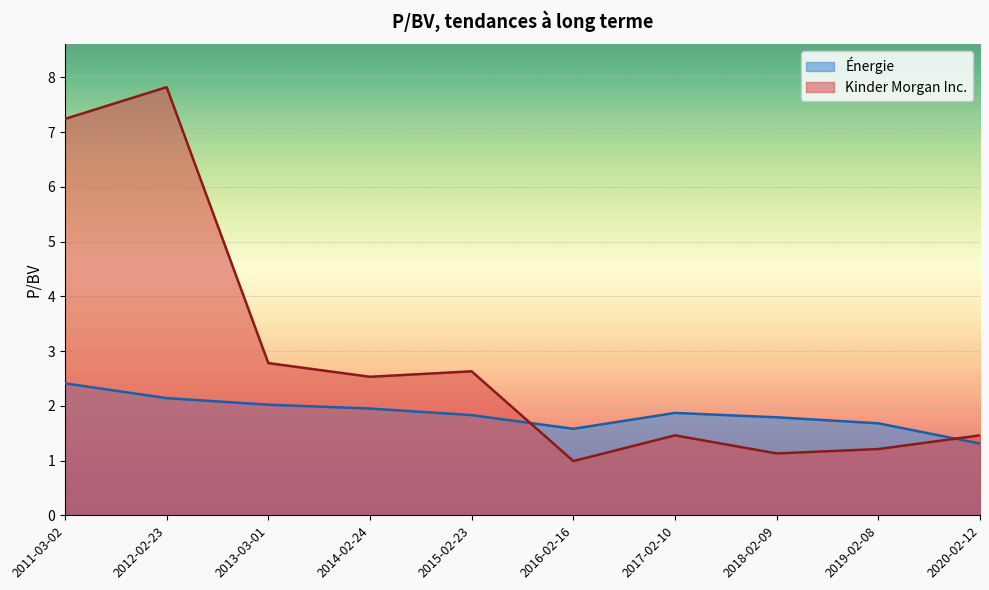

At which category does the chart reach its peak across all series?

2012-02-23